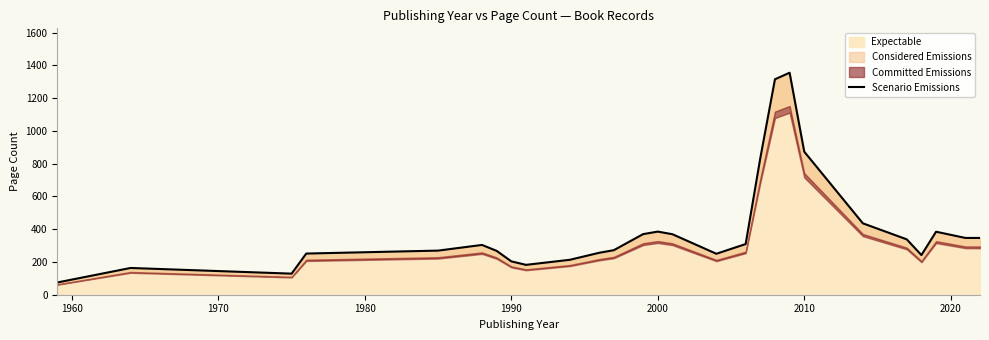

What is the lowest value of the Expectable series?

74.7